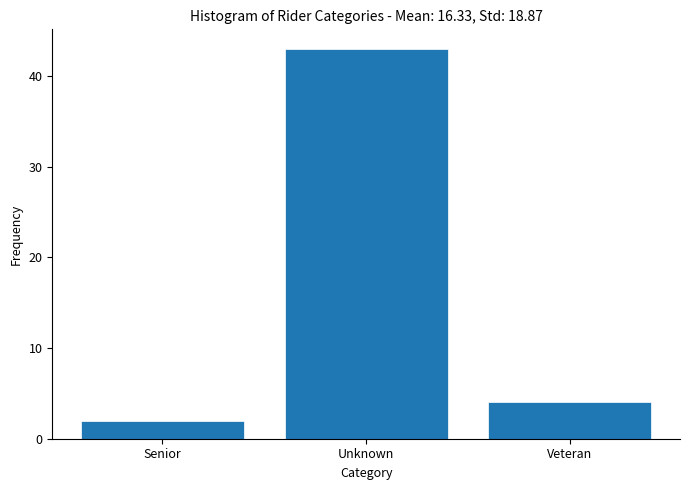

Reading right to left, list all the values displayed in this chart.

4	43	2